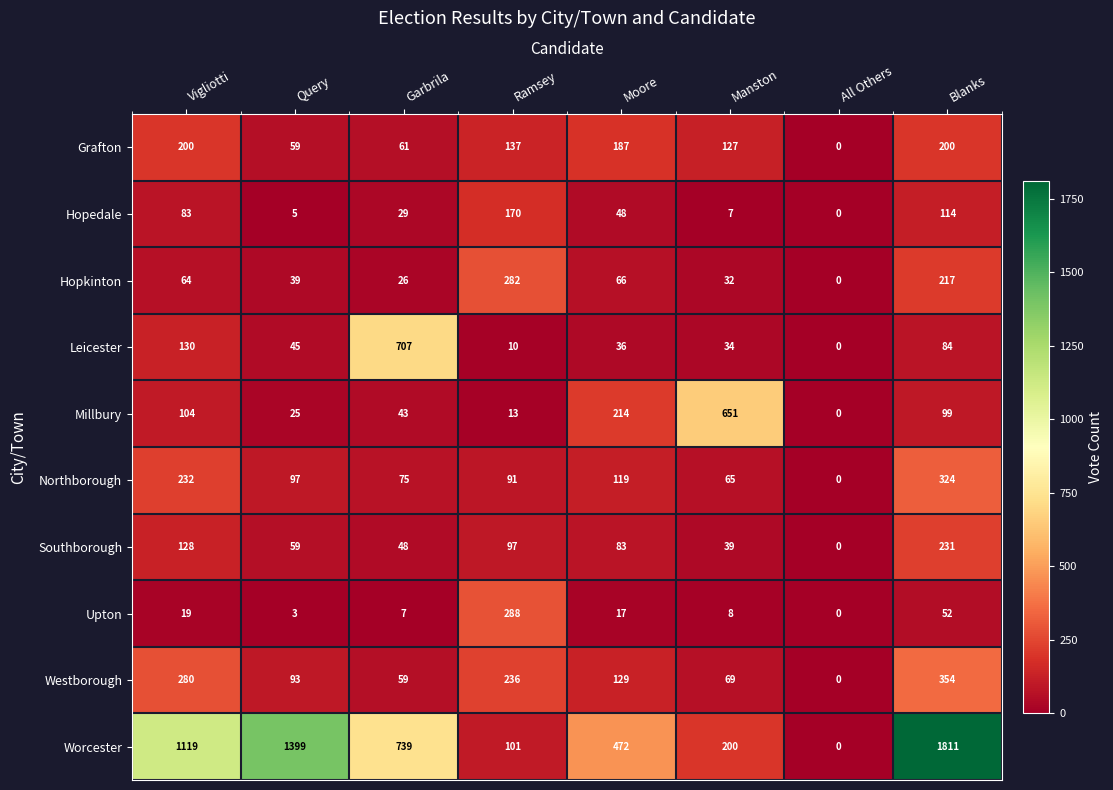

Rank the series by their maximum value, from lowest to highest.

Hopedale, Grafton, Southborough, Hopkinton, Upton, Northborough, Westborough, Millbury, Leicester, Worcester